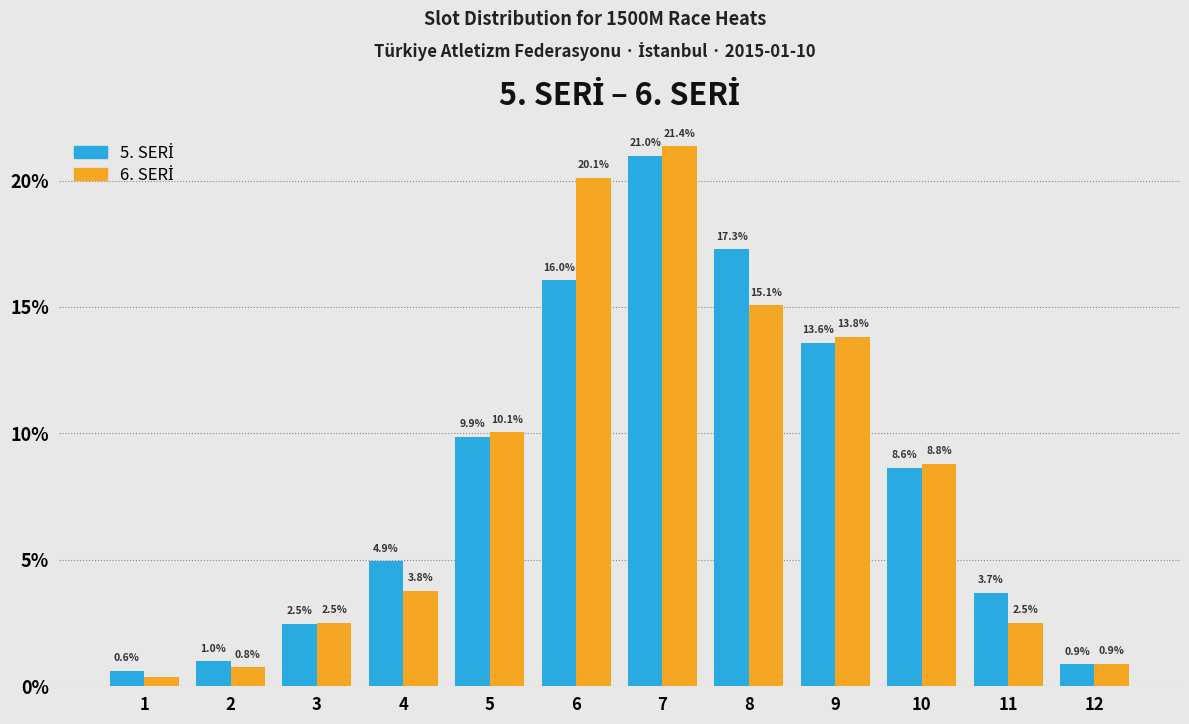

At which category is the sum across all series the highest?

7